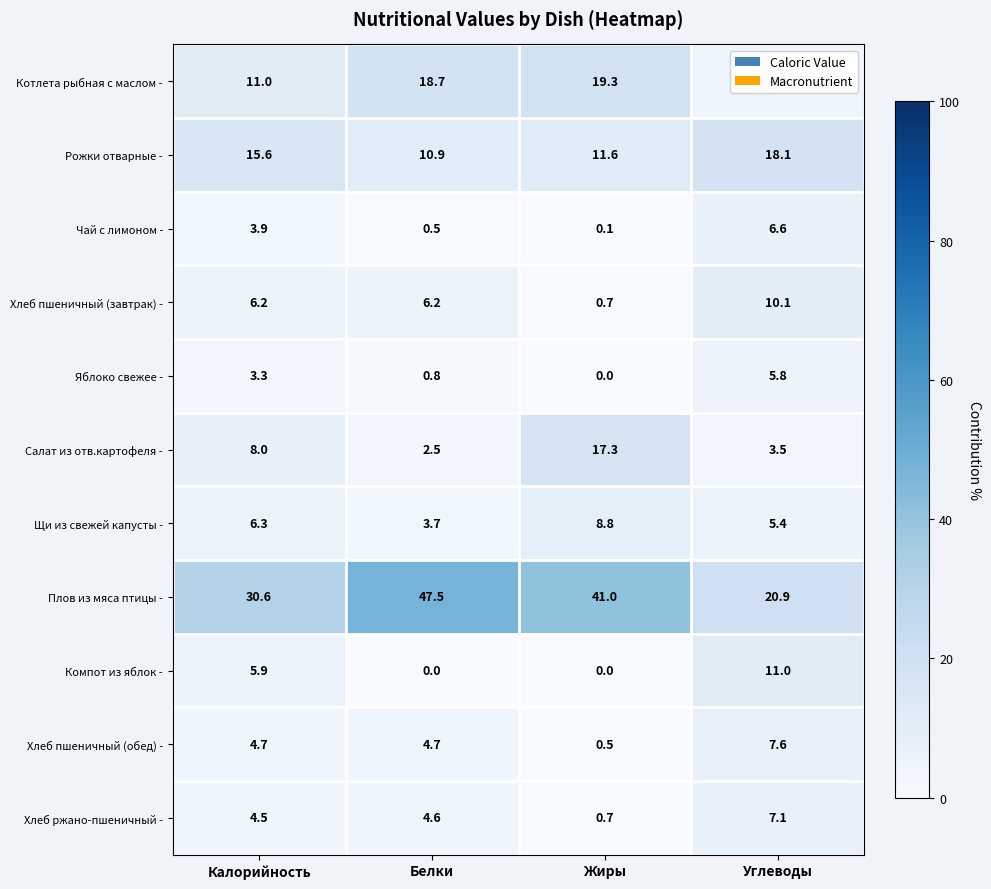

Between Калорийность and Углеводы, which series saw the biggest shift?

Плов из мяса птицы -